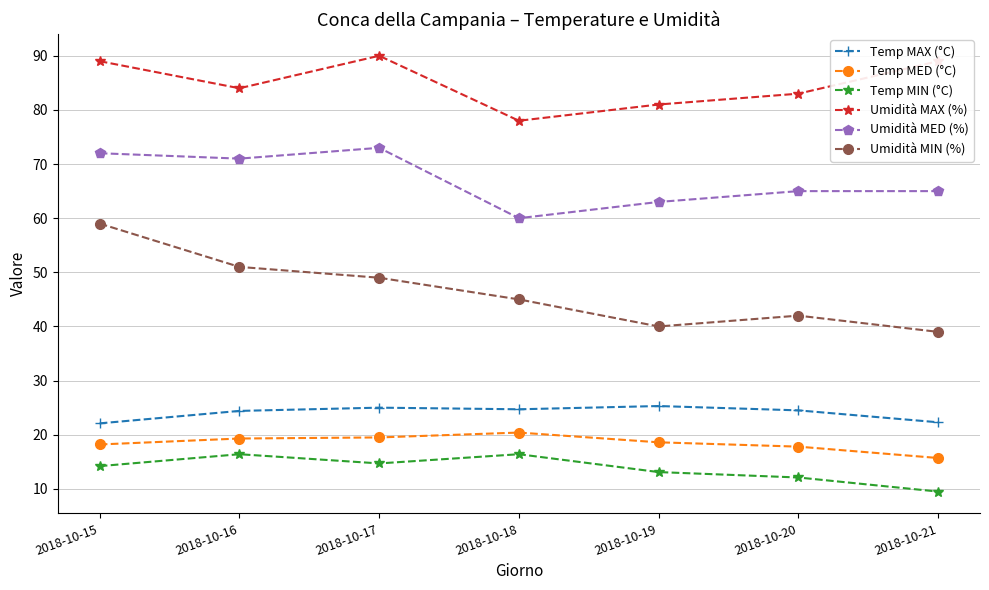

What is the maximum value shown in the chart?

90.0